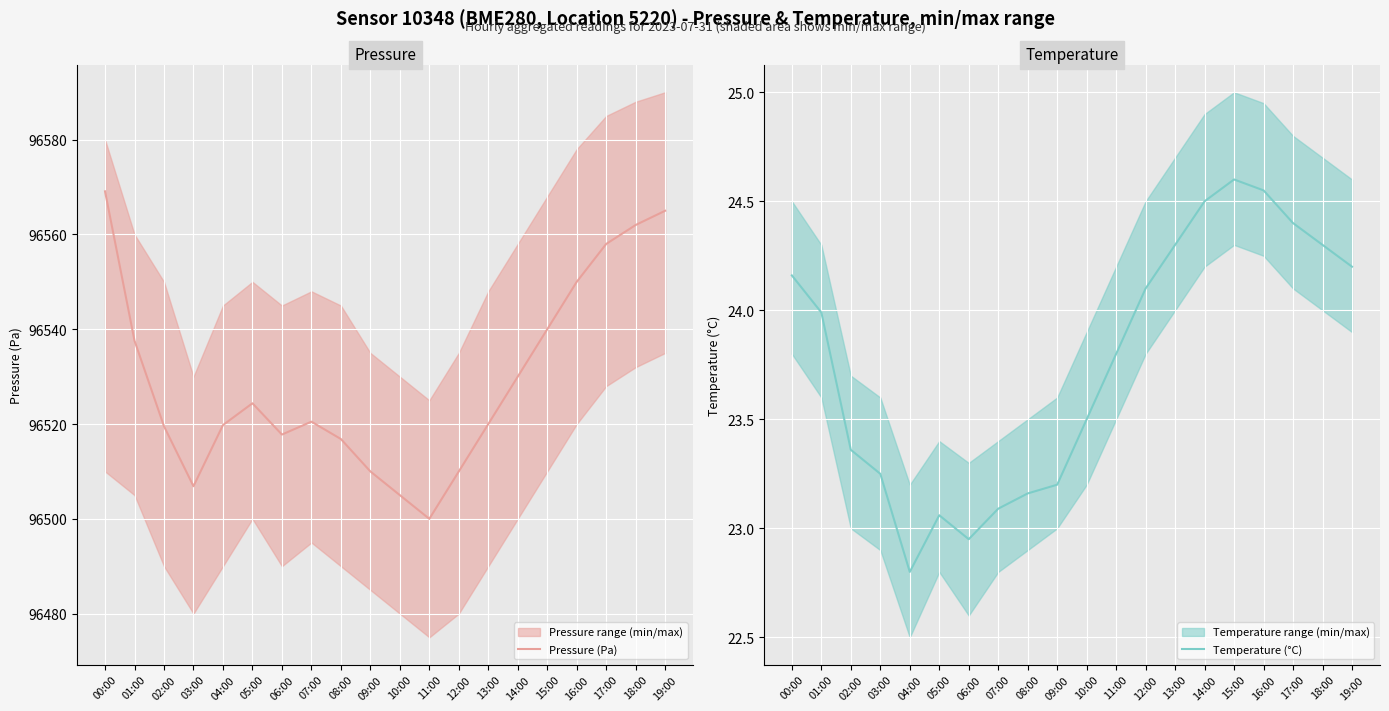

At which label does Temperature (°C) reach its minimum?

04:00